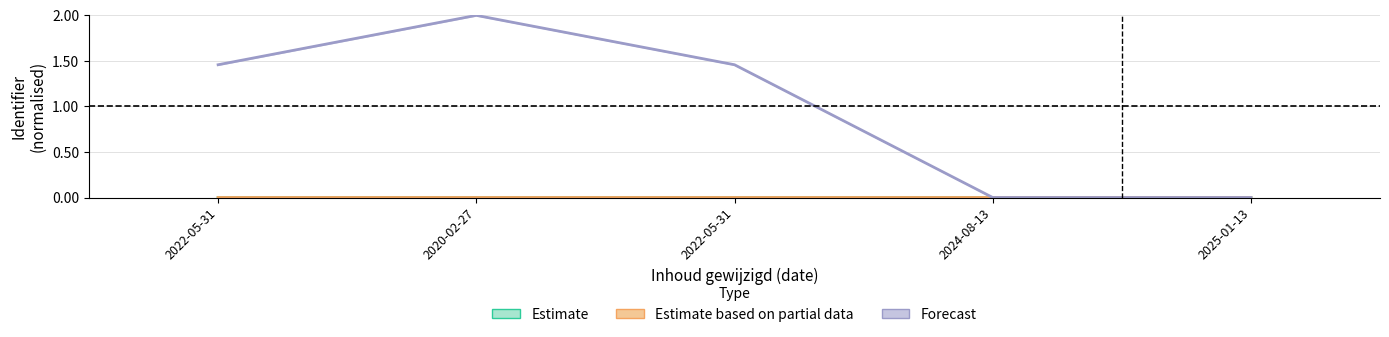

Does the chart have visible grid lines?

Yes